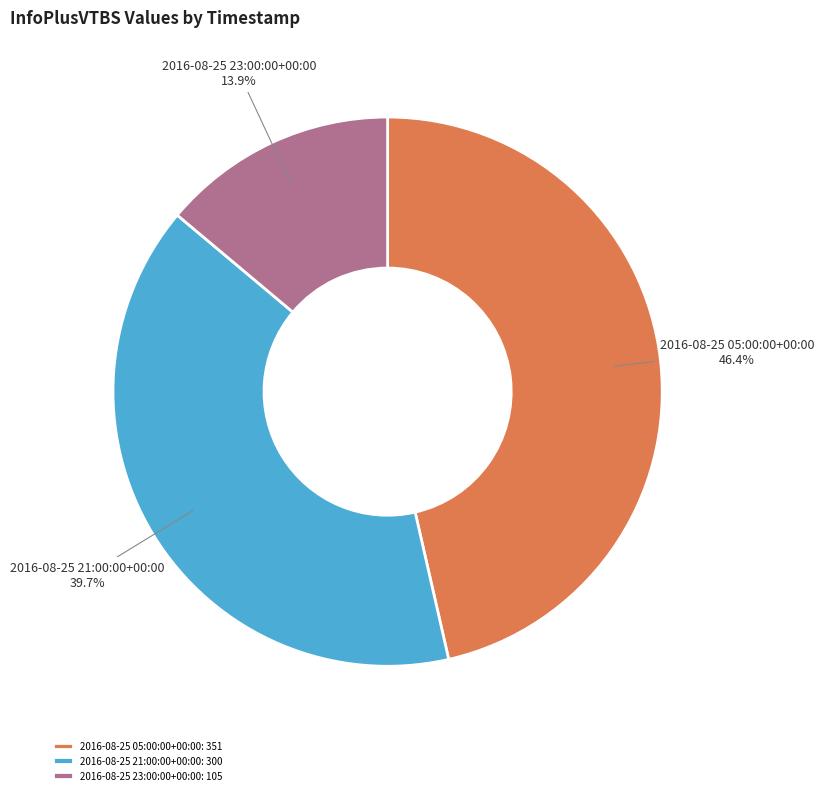

The 2016-08-25 21:00:00+00:00 slice represents 34% of the pie. True or false?

False